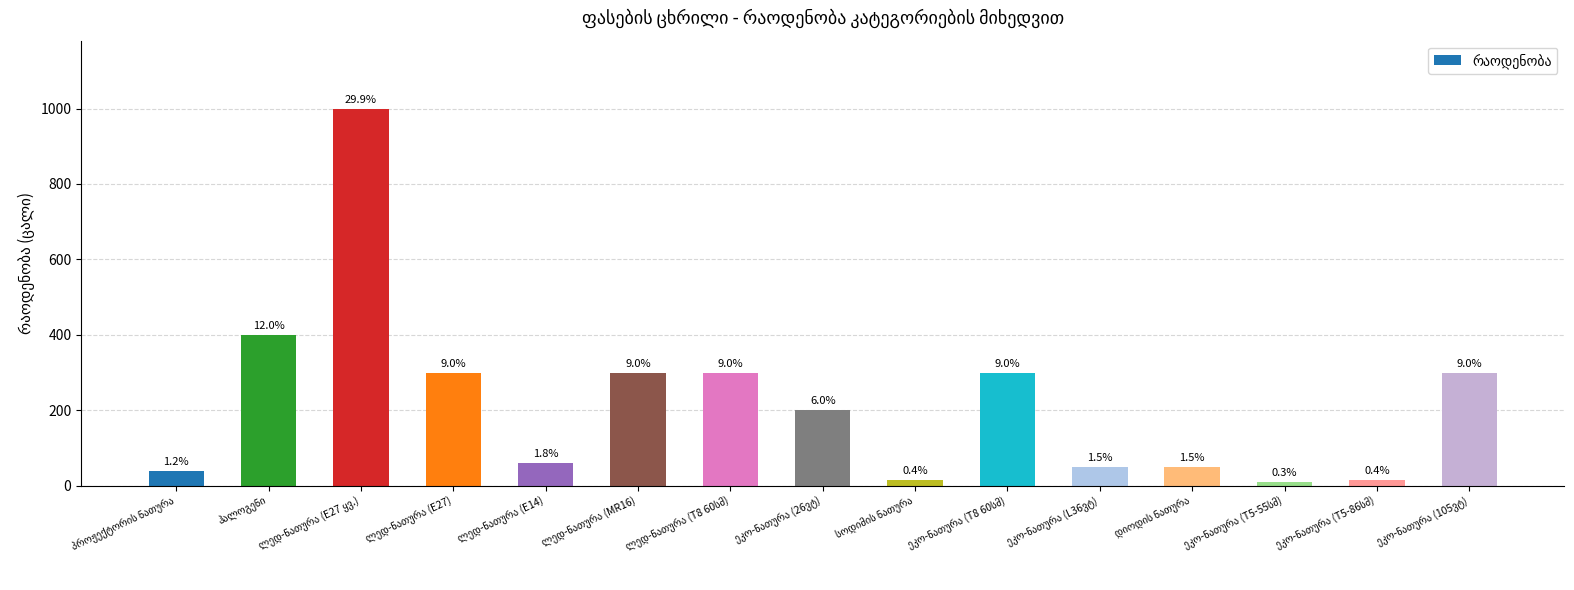

Is it true that the value at ეკო-ნათურა (T8 60სმ) is 300?

True